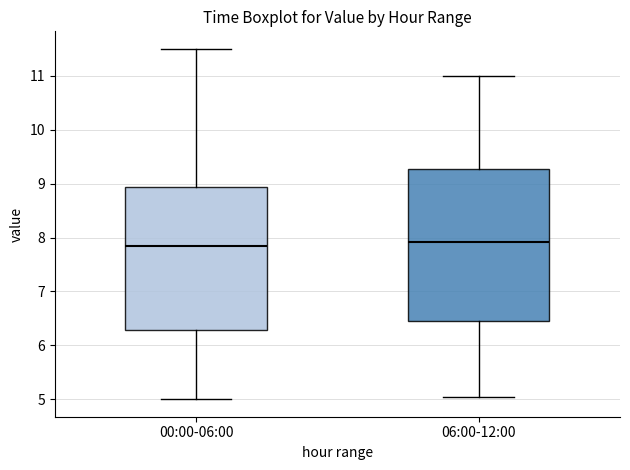

Which box is the tallest, from its lower edge to its upper edge?

06:00-12:00